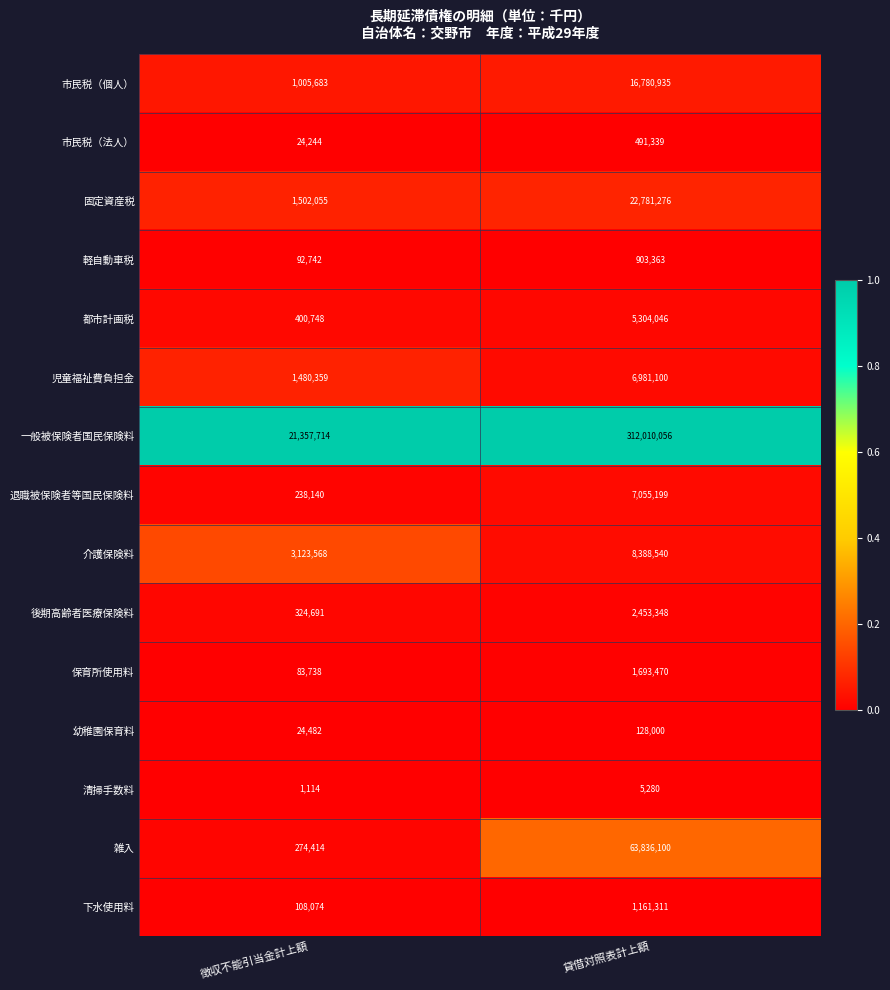

Reading left to right, extract all data points from this chart.

市民税（個人）: 徴収不能引当金計上額=1005683	貸借対照表計上額=16780935
市民税（法人）: 徴収不能引当金計上額=24244	貸借対照表計上額=491339
固定資産税: 徴収不能引当金計上額=1502055	貸借対照表計上額=22781276
軽自動車税: 徴収不能引当金計上額=92742	貸借対照表計上額=903363
都市計画税: 徴収不能引当金計上額=400748	貸借対照表計上額=5304046
児童福祉費負担金: 徴収不能引当金計上額=1480359	貸借対照表計上額=6981100
一般被保険者国民保険料: 徴収不能引当金計上額=21357714	貸借対照表計上額=312010056
退職被保険者等国民保険料: 徴収不能引当金計上額=238140	貸借対照表計上額=7055199
介護保険料: 徴収不能引当金計上額=3123568	貸借対照表計上額=8388540
後期高齢者医療保険料: 徴収不能引当金計上額=324691	貸借対照表計上額=2453348
保育所使用料: 徴収不能引当金計上額=83738	貸借対照表計上額=1693470
幼稚園保育料: 徴収不能引当金計上額=24482	貸借対照表計上額=128000
清掃手数料: 徴収不能引当金計上額=1114	貸借対照表計上額=5280
雑入: 徴収不能引当金計上額=274414	貸借対照表計上額=63836100
下水使用料: 徴収不能引当金計上額=108074	貸借対照表計上額=1161311